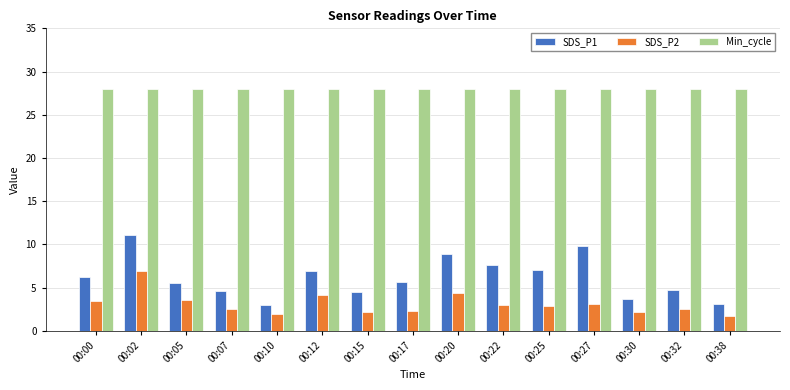

What is the spread (max minus min) of values at 00:12?

23.9